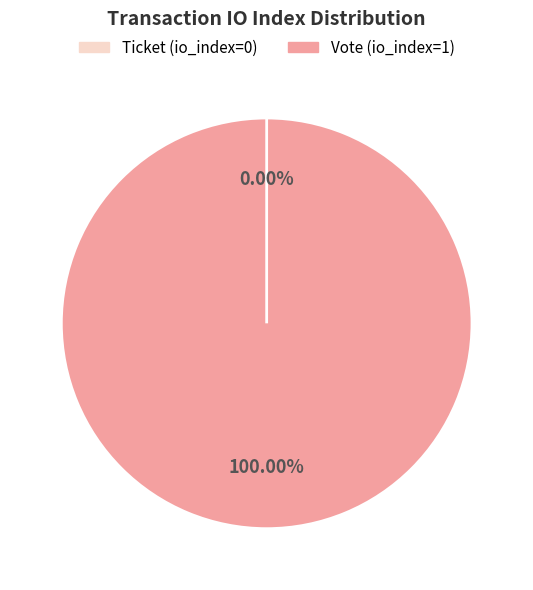

Which slice is the smallest?

Ticket (io_index=0)